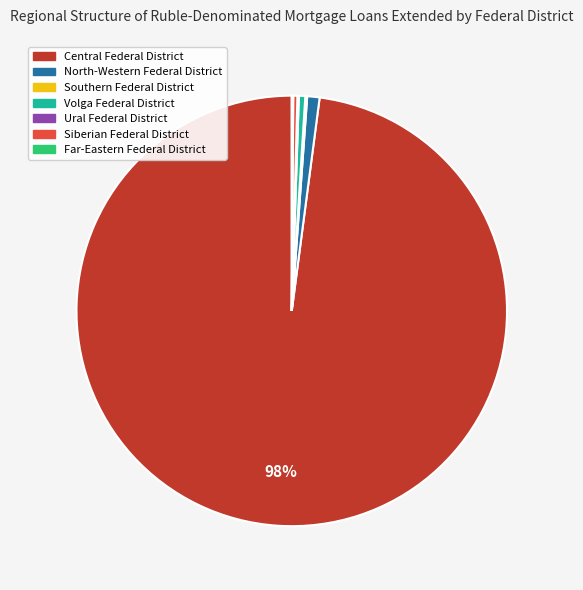

To the nearest percent, what is the combined percentage of Siberian Federal District and North-Western Federal District?

1%